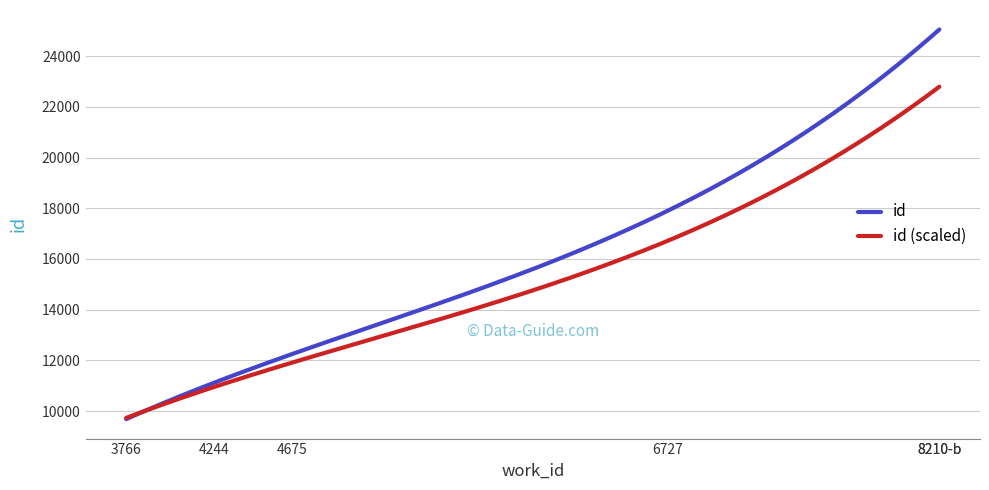

What is the smallest value displayed?

9682.7